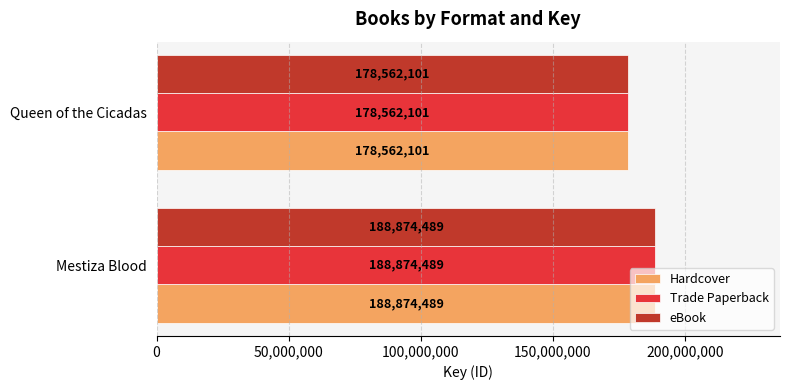

What is the sum of the Trade Paperback values at Queen of the Cicadas and Mestiza Blood?

367436590